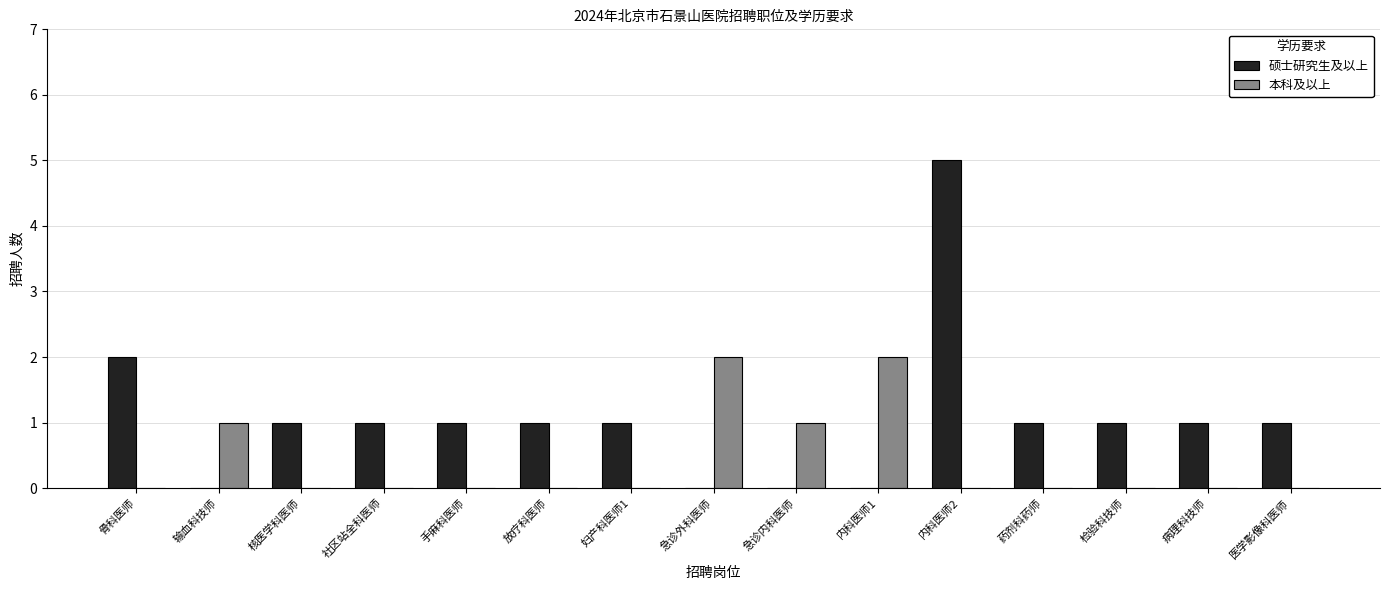

The 硕士研究生及以上 series shows 9 at 内科医师2. True or false?

False